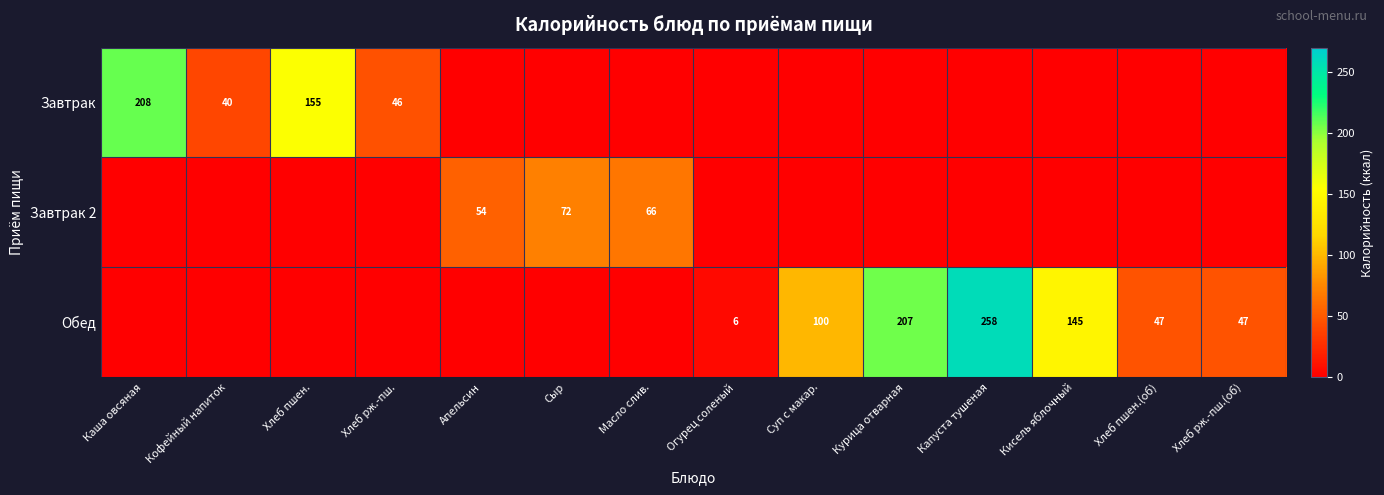

Which series changed the most between Масло слив. and Суп с макар.?

Обед